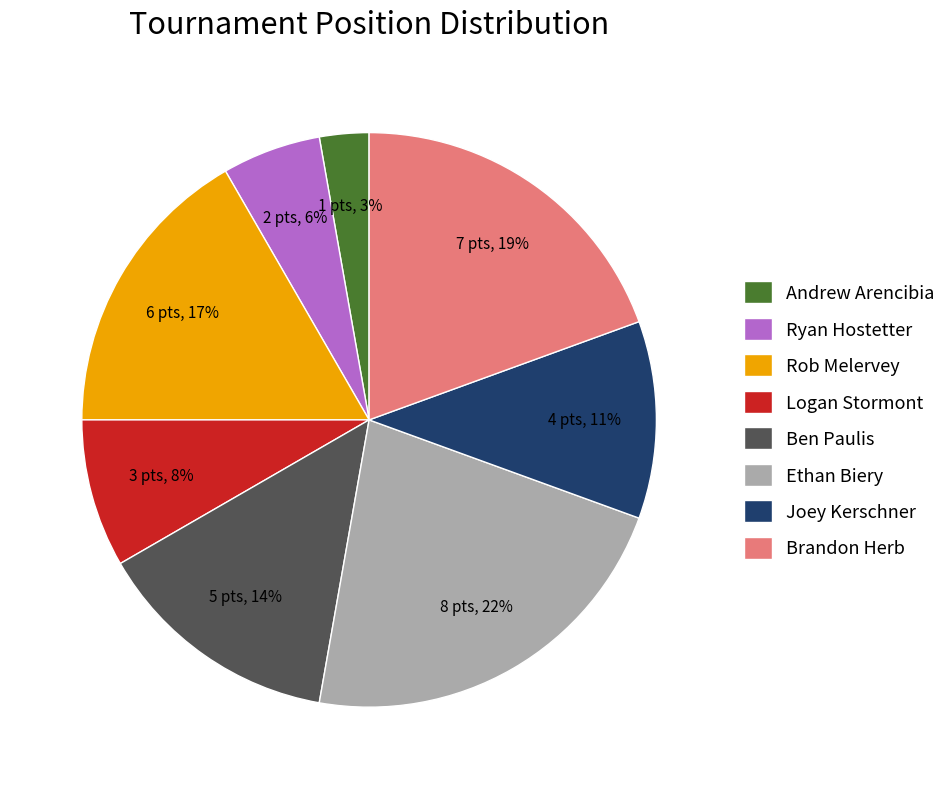

Does Andrew Arencibia account for over 50% of the chart?

No